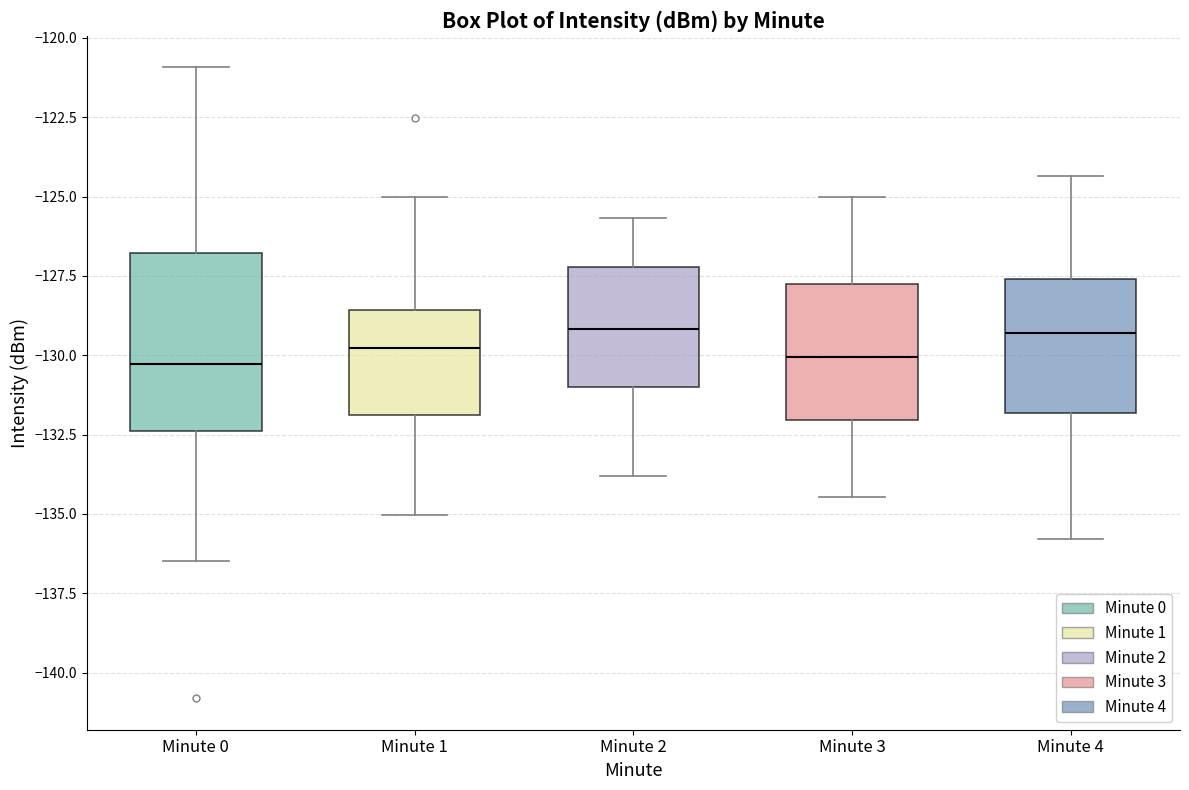

Where does the lower whisker of the box for Minute 1 end on the y-axis? The values are not printed on the chart, so give them approximately, as read against the axis.

-135.0